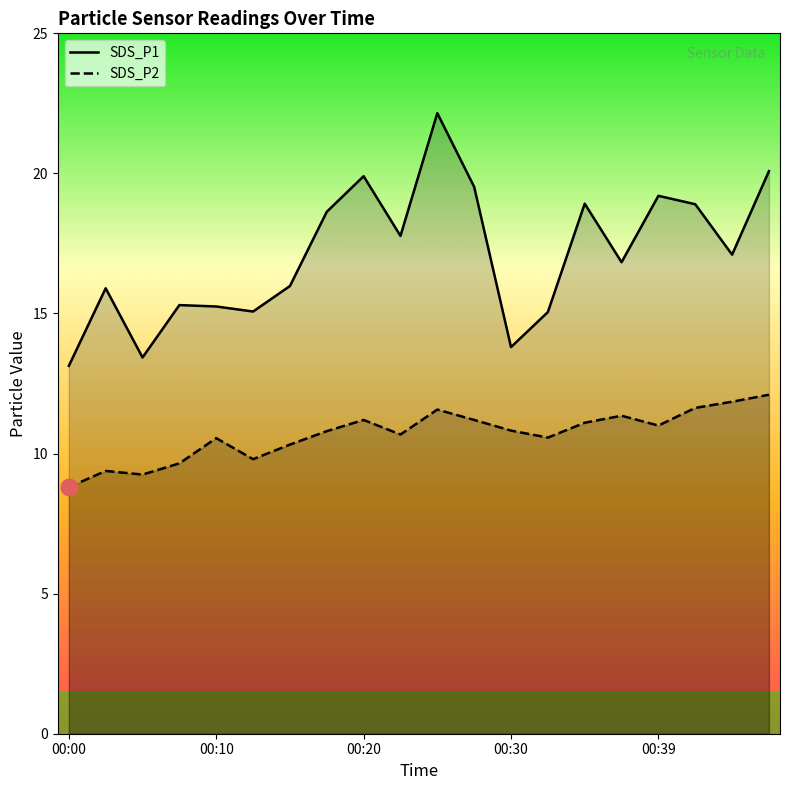

The value of SDS_P1 at 00:00 is 13.1. True or false?

True